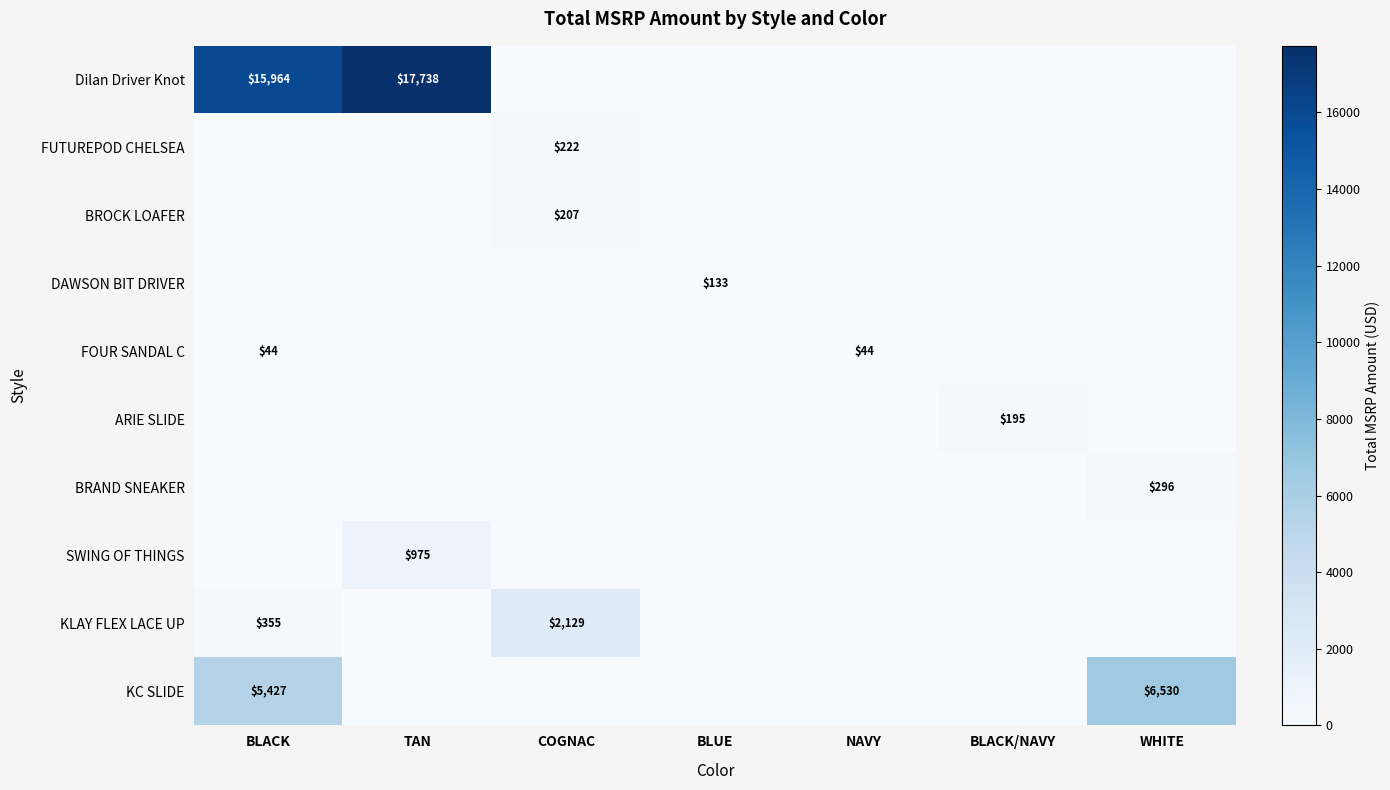

The ARIE SLIDE series shows 127 at BLACK/NAVY. True or false?

False